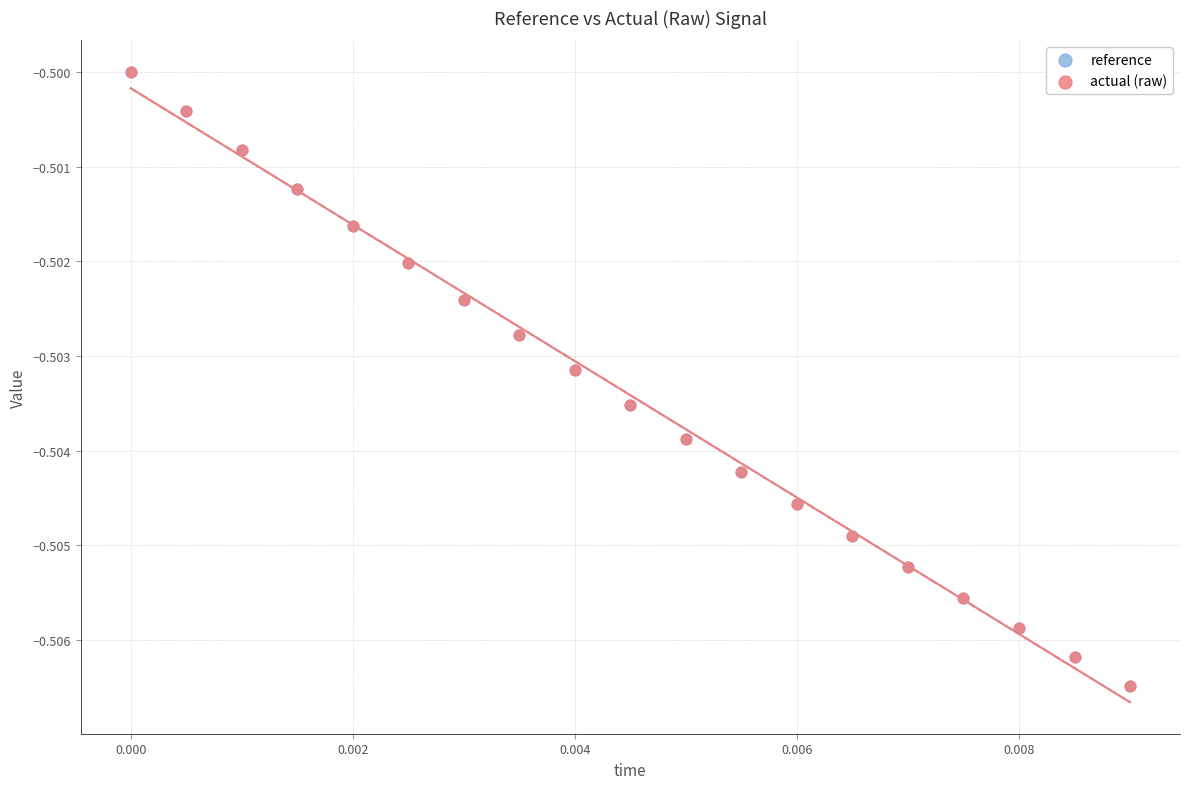

What are all the series names shown in the legend?

reference, actual (raw)